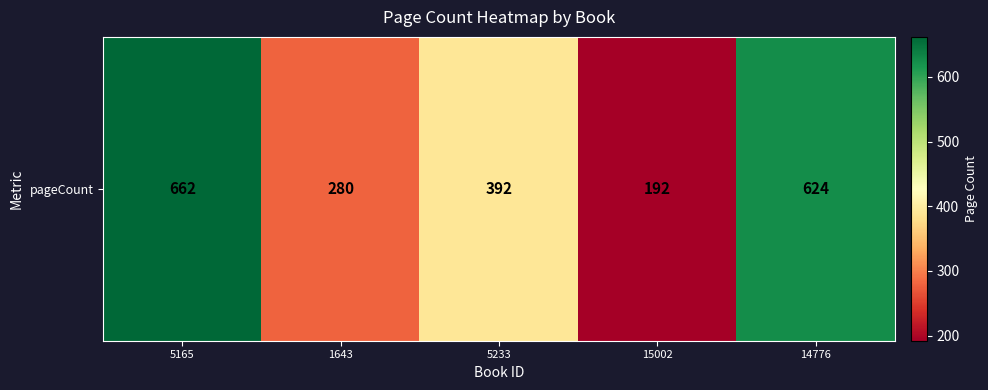

List the labels in order of value, smallest first.

15002, 1643, 5233, 14776, 5165